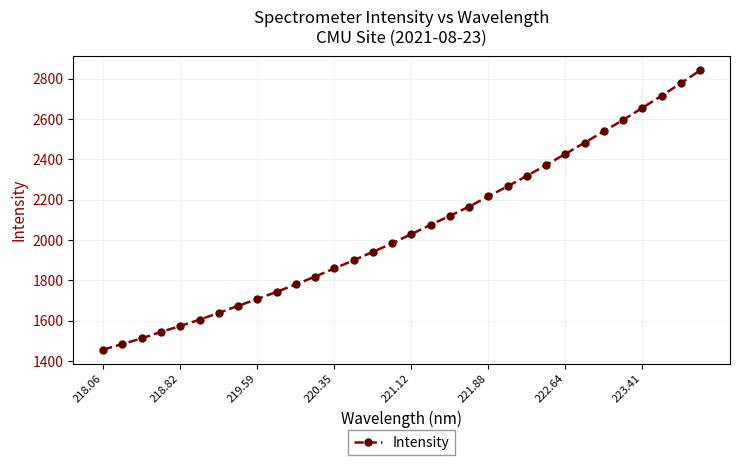

What is the average value?

2057.1